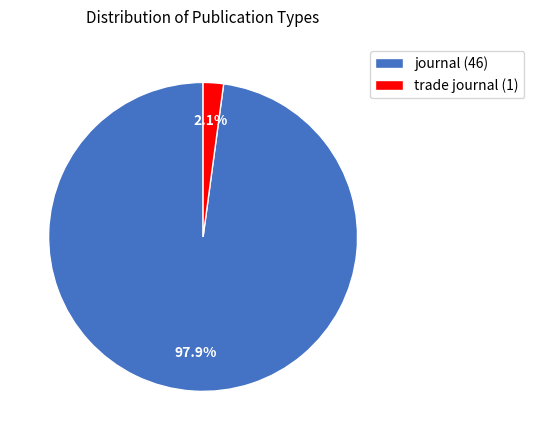

Which slice is the smallest?

trade journal